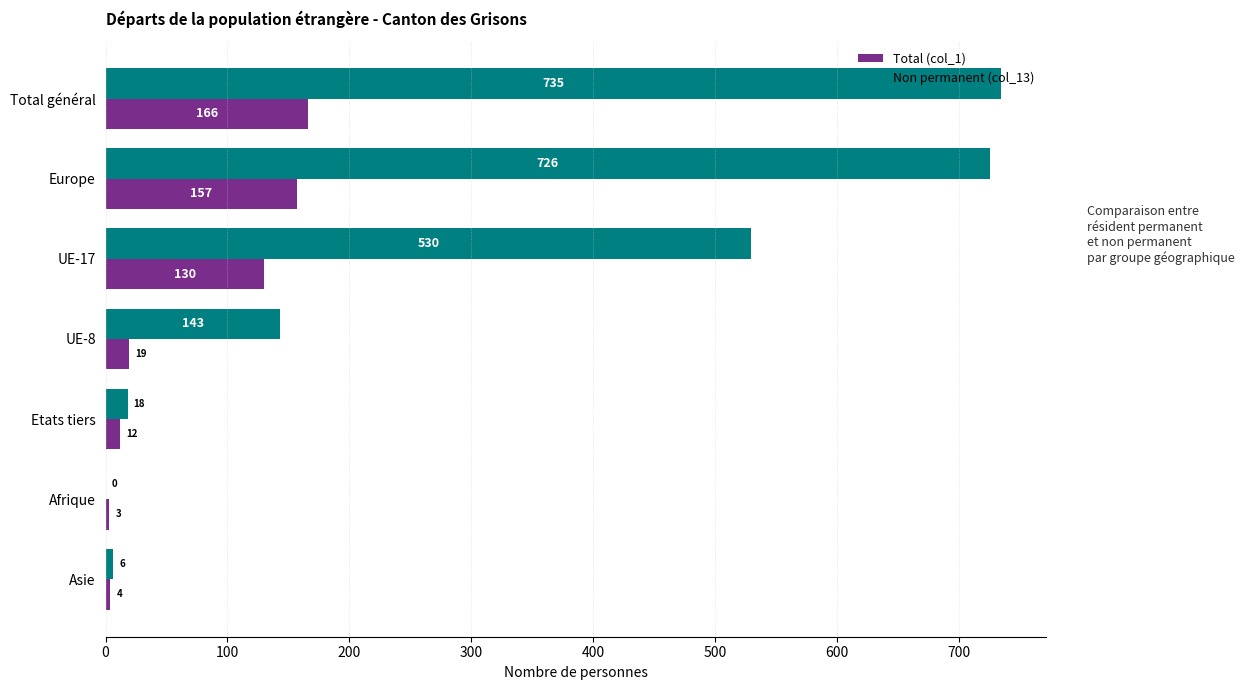

How many categories are shown in the chart?

7